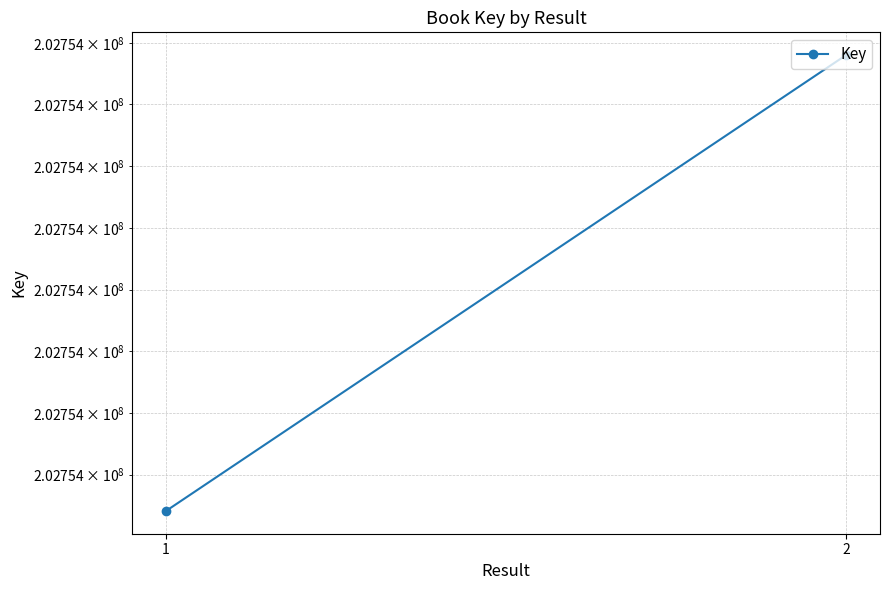

What is the average value?

202754110